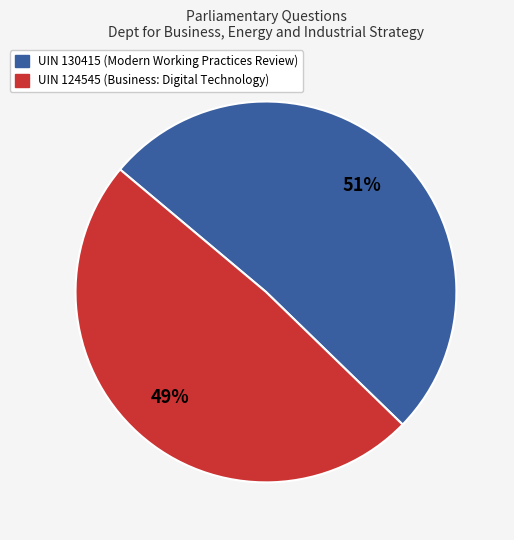

To the nearest percent, what is the difference between the largest and smallest slice percentages?

2%